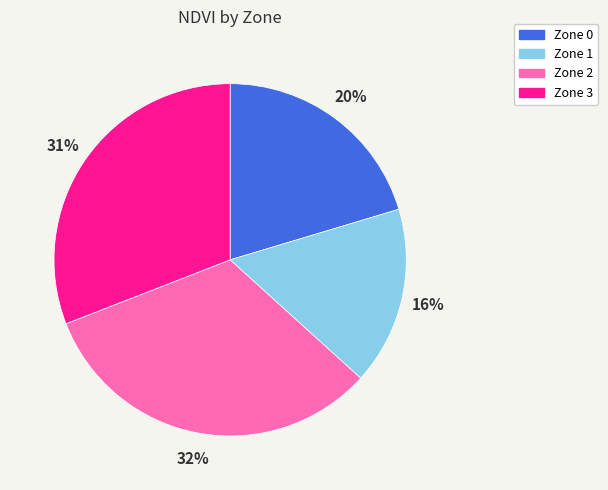

Is it true that Zone 3 is 46% of the pie?

False